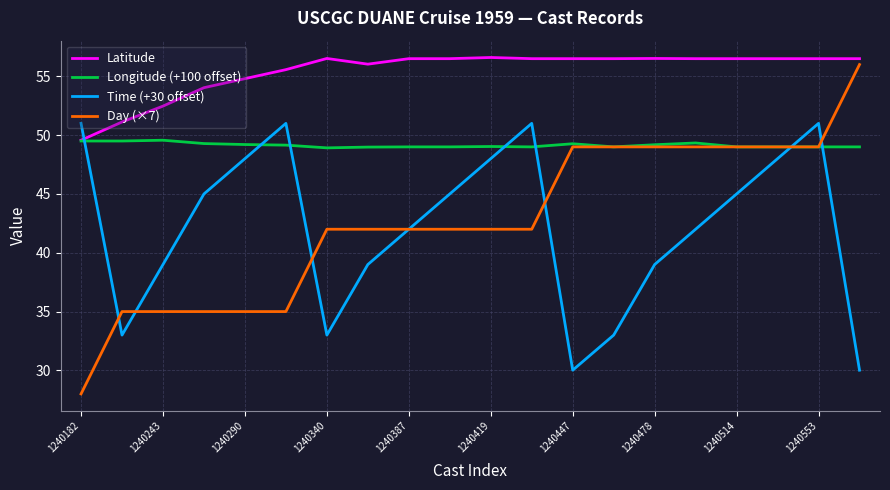

What is the average value of the Latitude series?

55.4